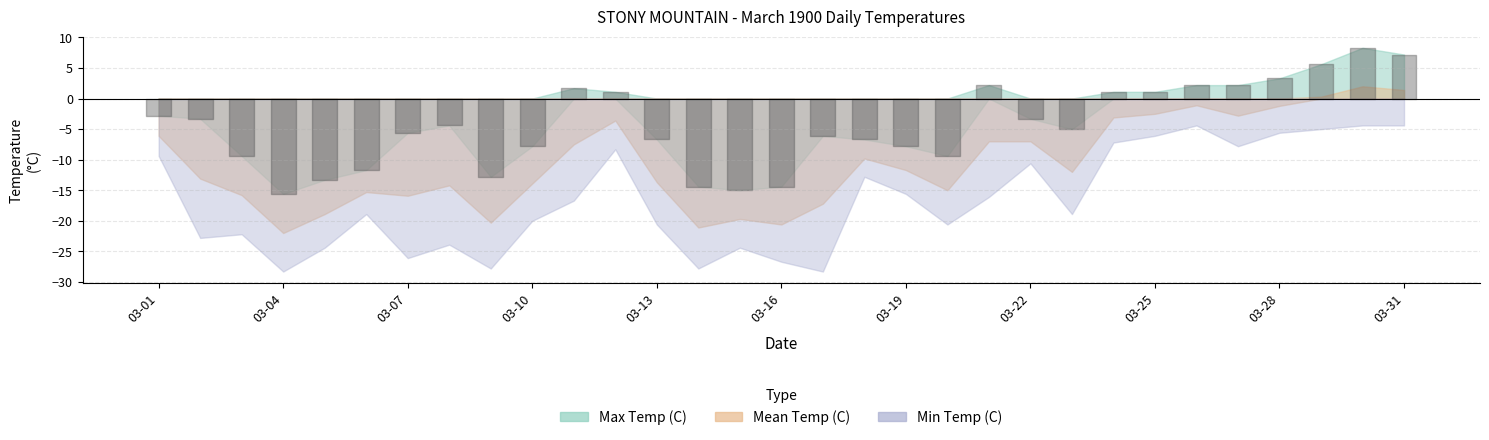

What are all the series names shown in the legend?

Max Temp (C), Min Temp (C), Mean Temp (C)